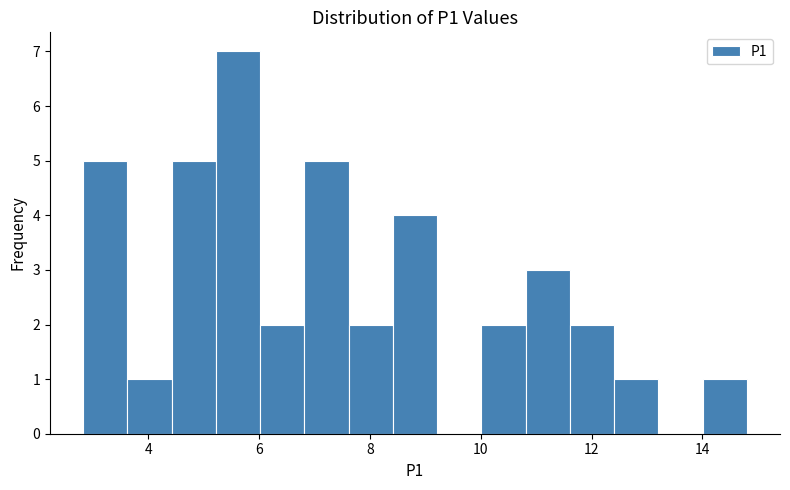

Around what value on the x-axis is the tallest bar? Give the approximate position of its centre, as read against the axis.

5.6